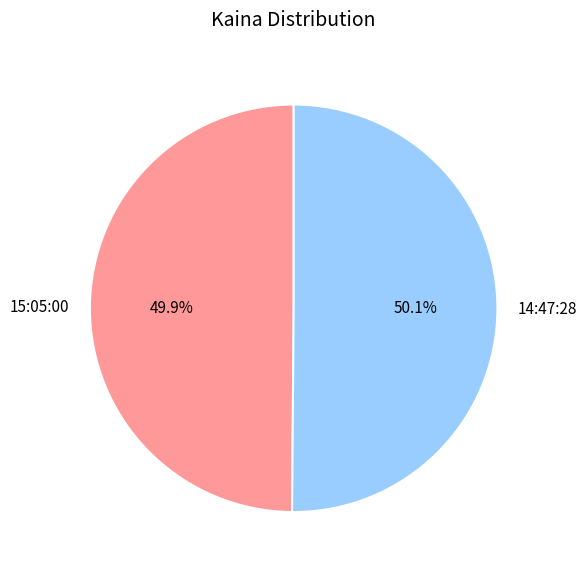

The 15:05:00 slice represents 64% of the pie. True or false?

False